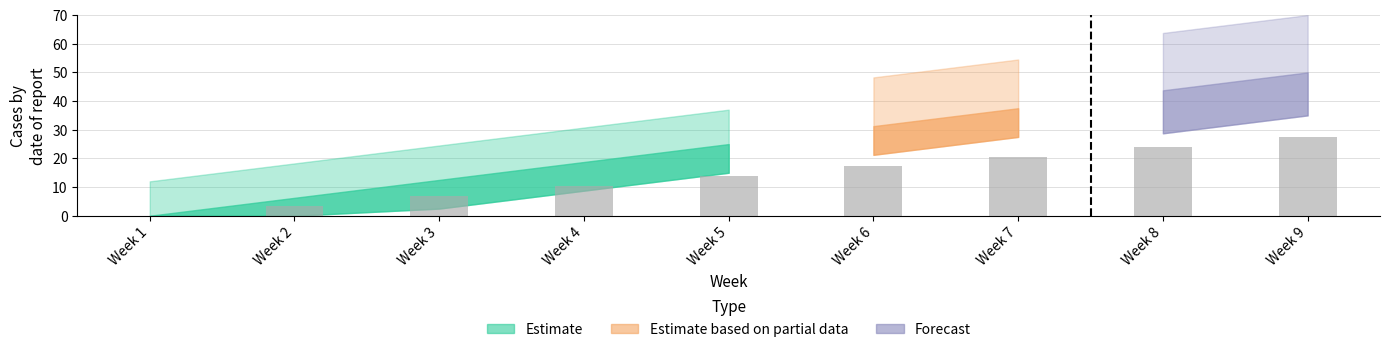

What is the greatest value displayed?

27.5